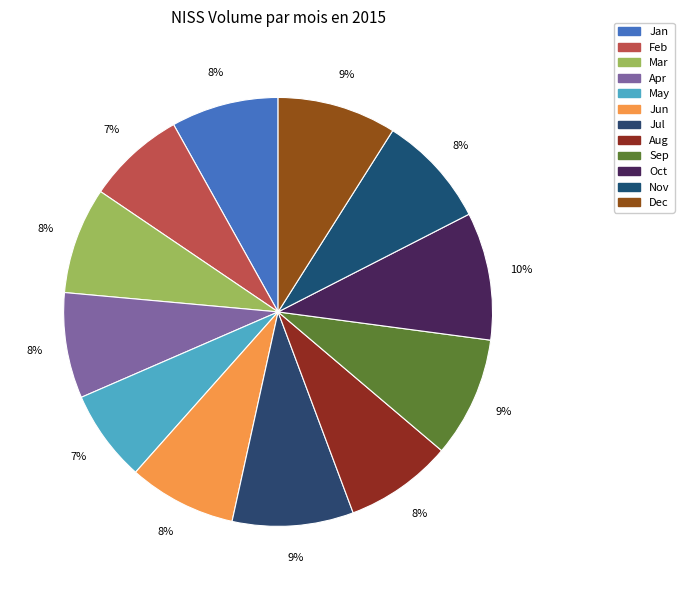

Does Mar account for over 50% of the chart?

No